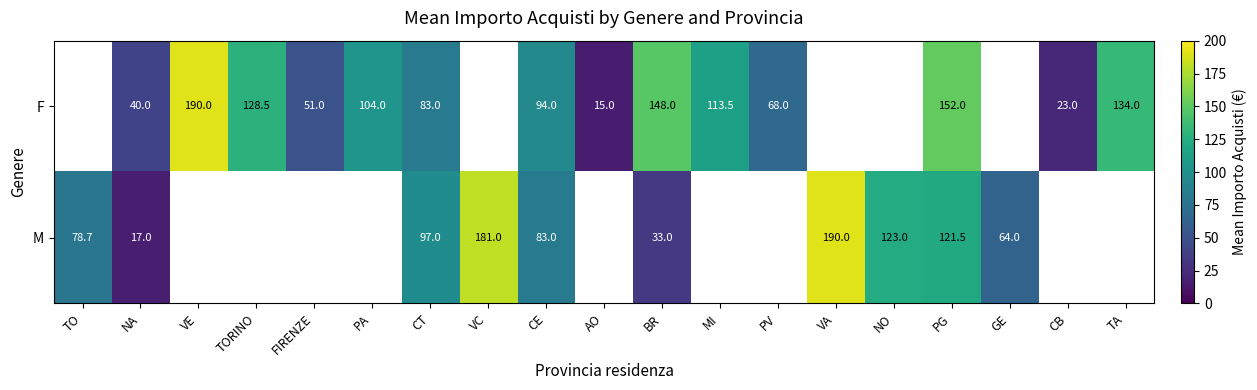

The F series shows 24.5 at AO. True or false?

False